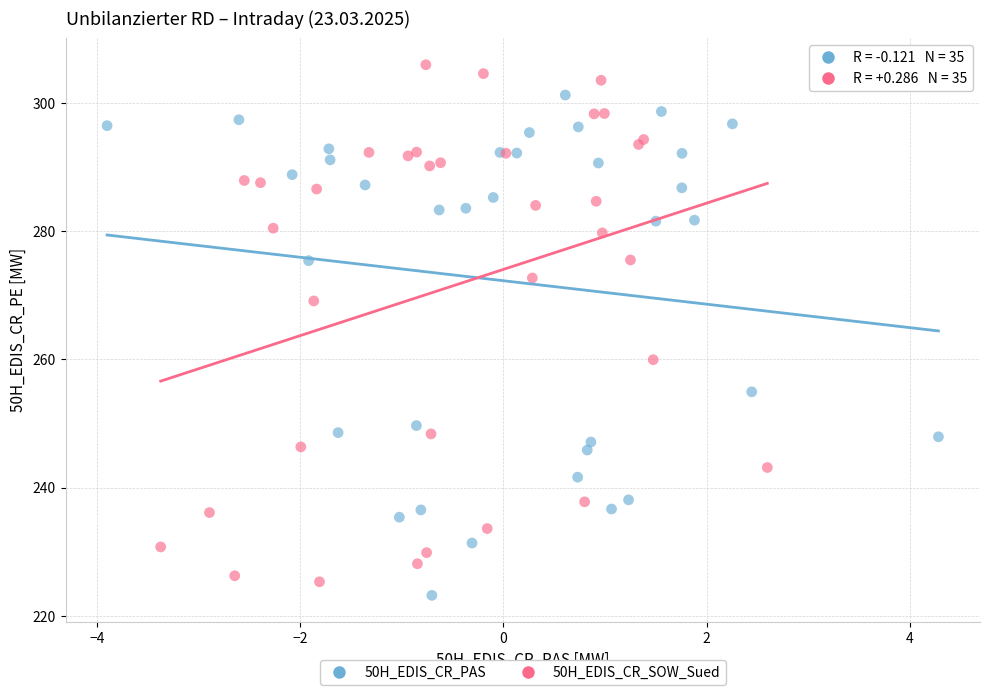

What are all the series names shown in the legend?

50H_EDIS_CR_PAS, 50H_EDIS_CR_SOW_Sued